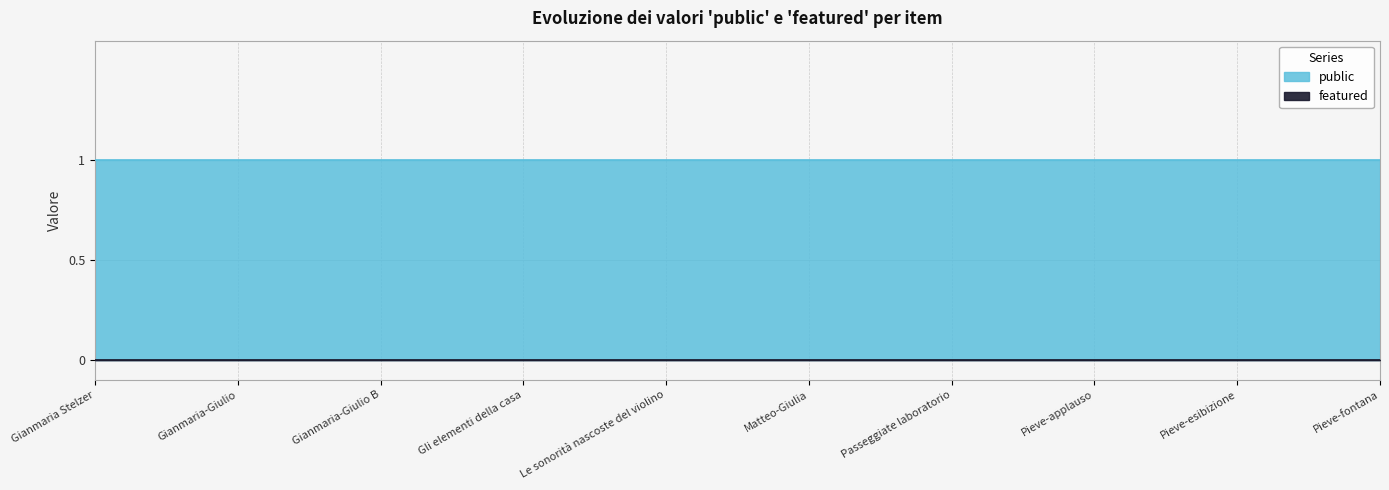

True or false: public and featured intersect in this chart.

False